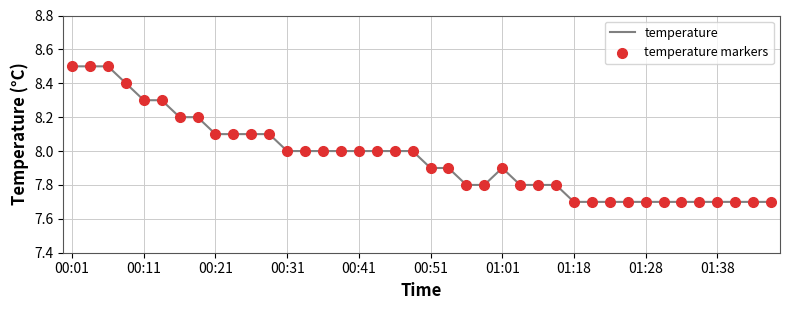

What is the maximum value shown in the chart?

8.5